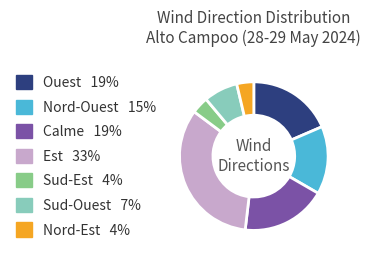

How many slices are in this pie chart?

7